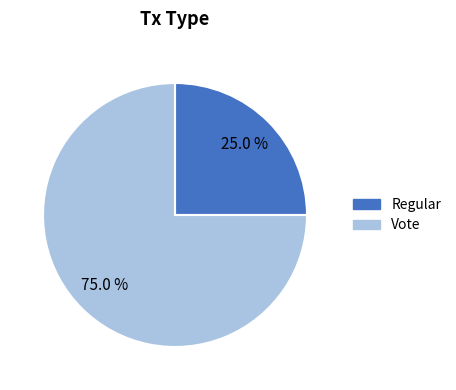

Rank the categories by value from lowest to highest.

Regular, Vote